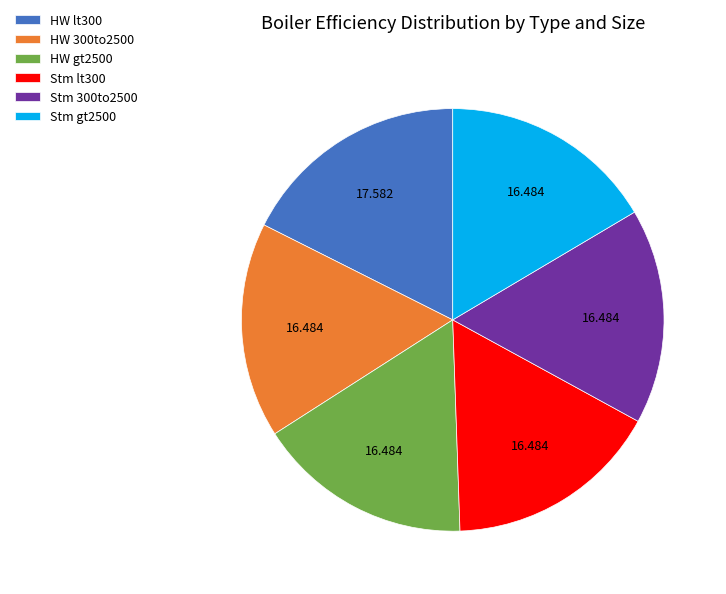

Combined, do HW gt2500 and Stm 300to2500 account for over 50%?

No